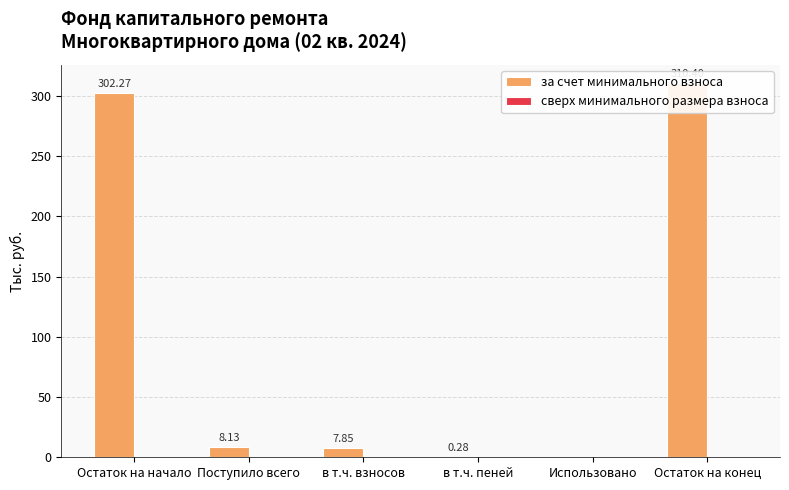

Which series changed the most between Использовано and Остаток на конец?

за счет минимального взноса